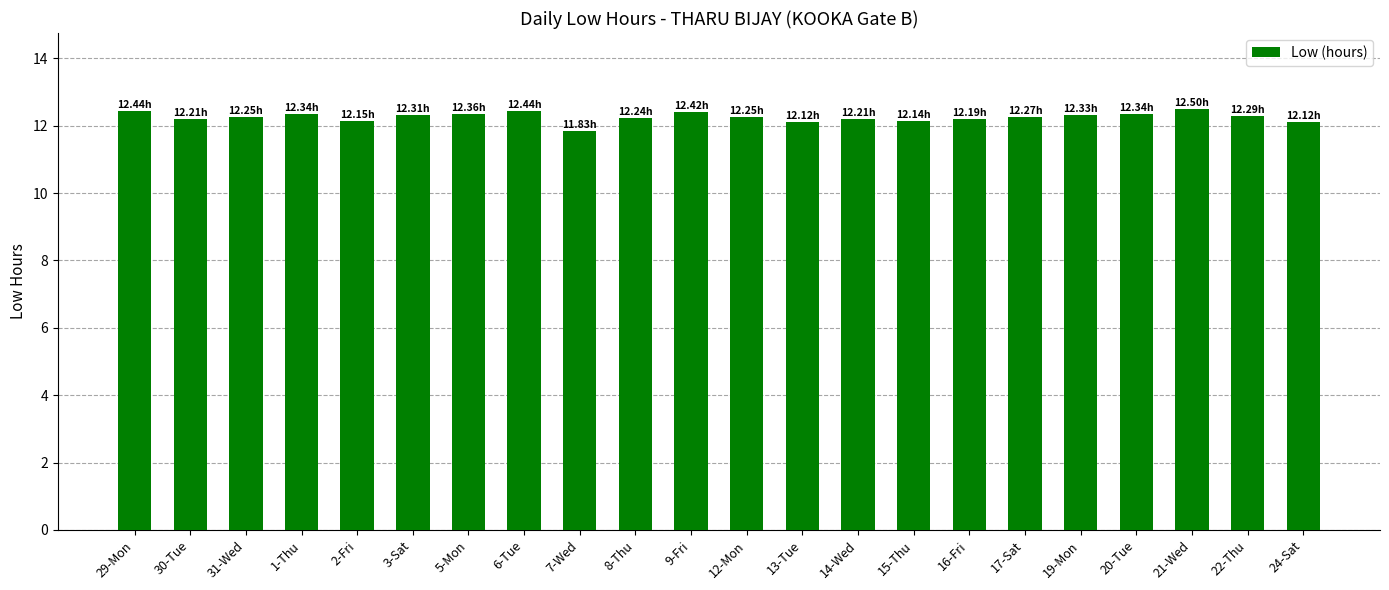

What is the sum of the values at 22-Thu and 3-Sat?

24.6